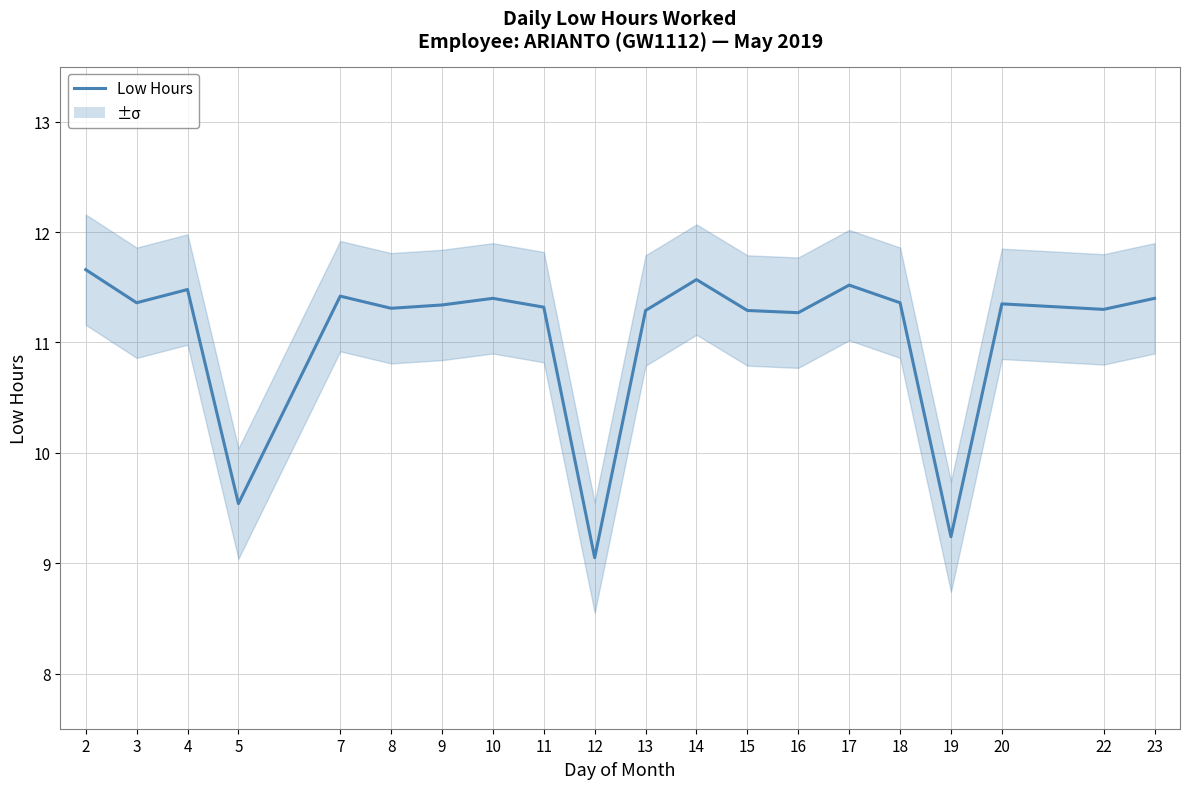

How many data points are above 11?

17